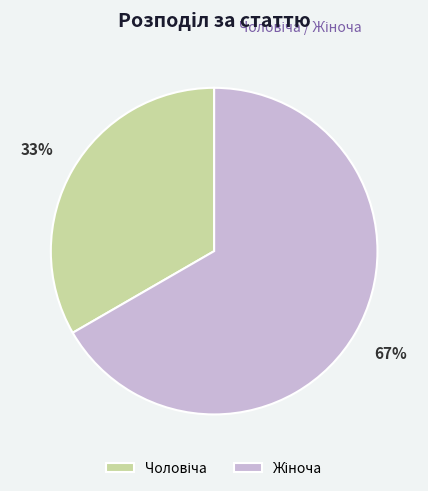

Does any single category account for the majority?

Yes